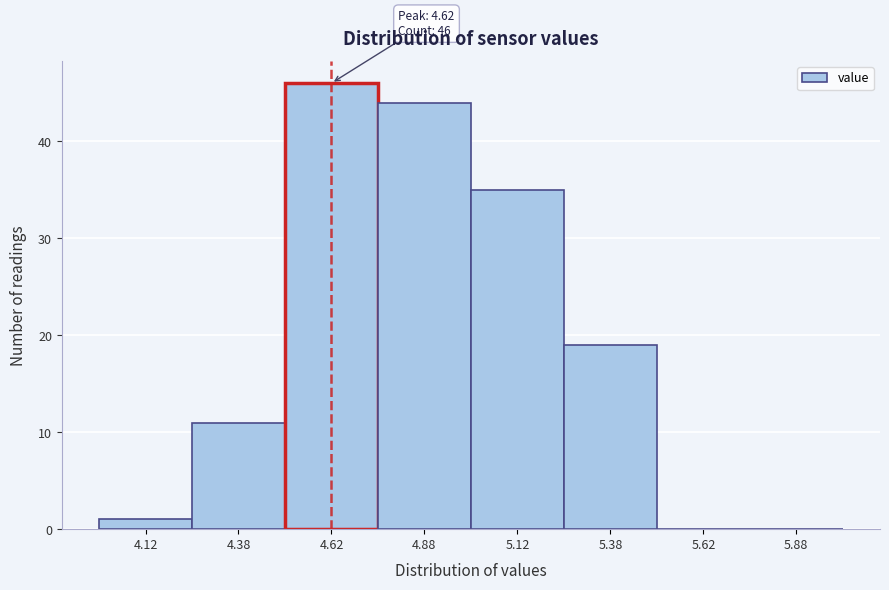

Over which range of the x-axis is the bar tallest?

4.50 to 4.75